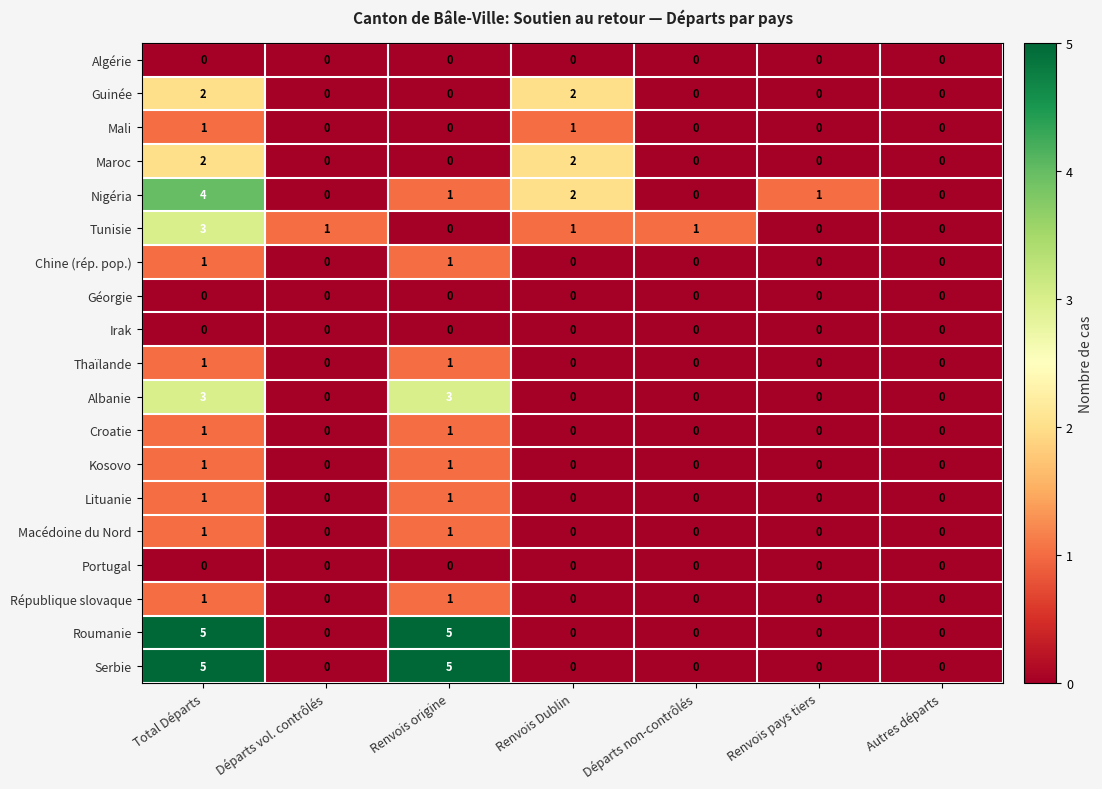

What is the greatest value displayed?

5